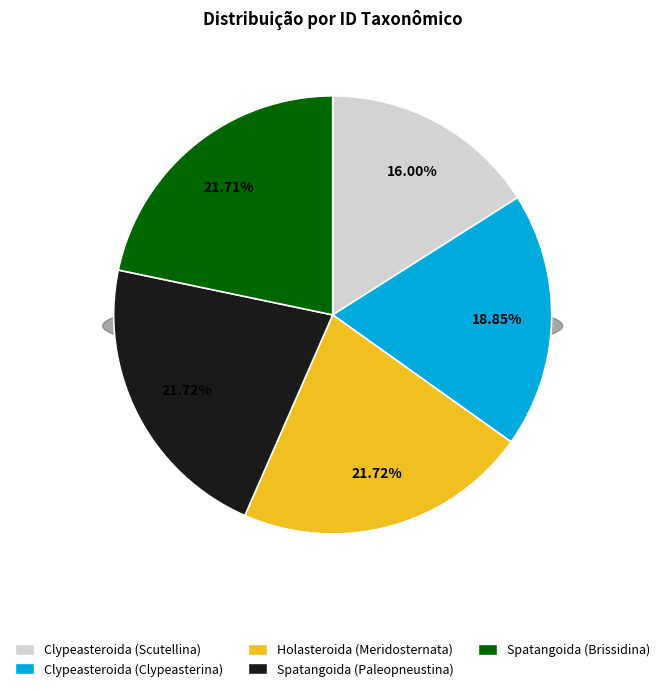

To the nearest percent, what is the difference between the largest and smallest slice percentages?

6%